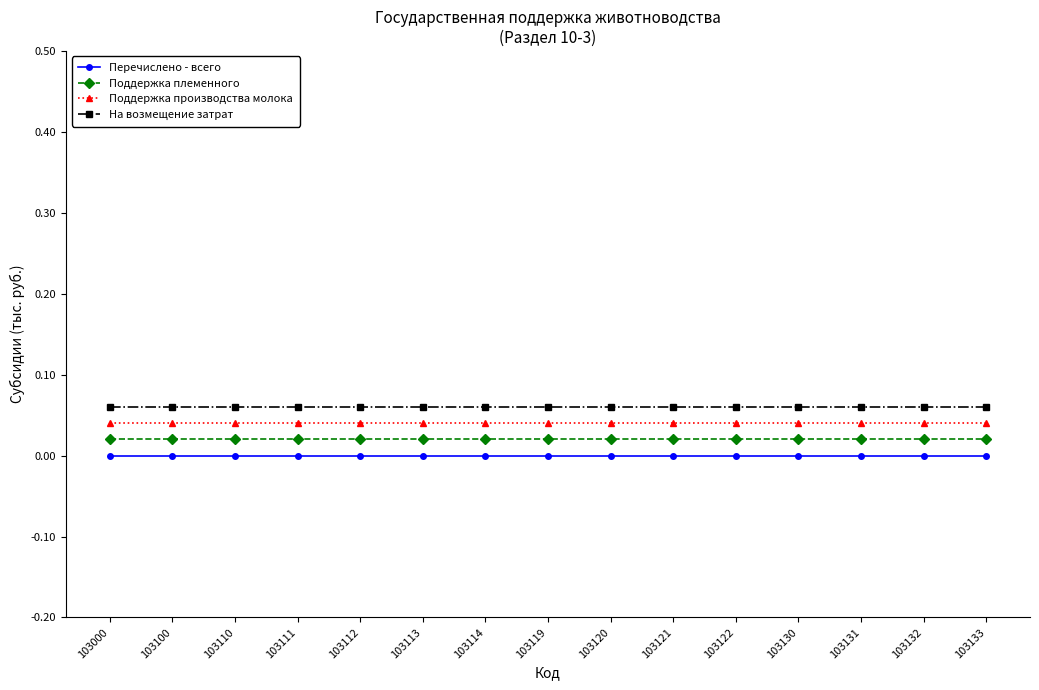

True or false: Поддержка племенного and Поддержка производства молока intersect in this chart.

False